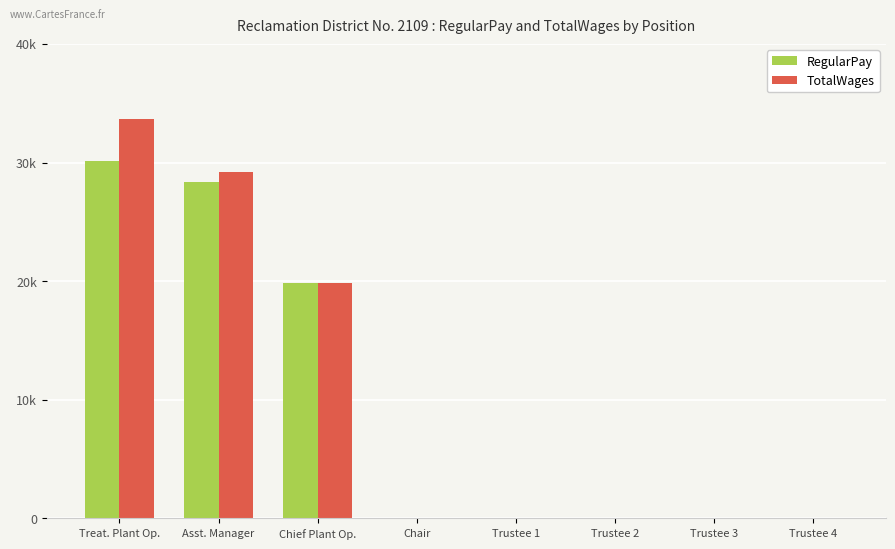

Which series has the largest total across all categories?

TotalWages